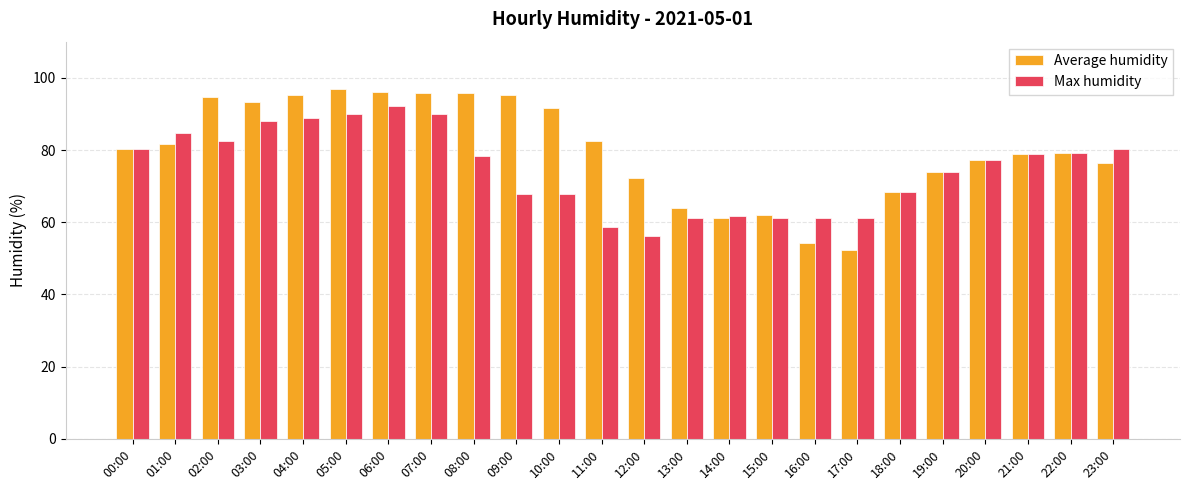

What is the spread (max minus min) of values at 03:00?

5.4